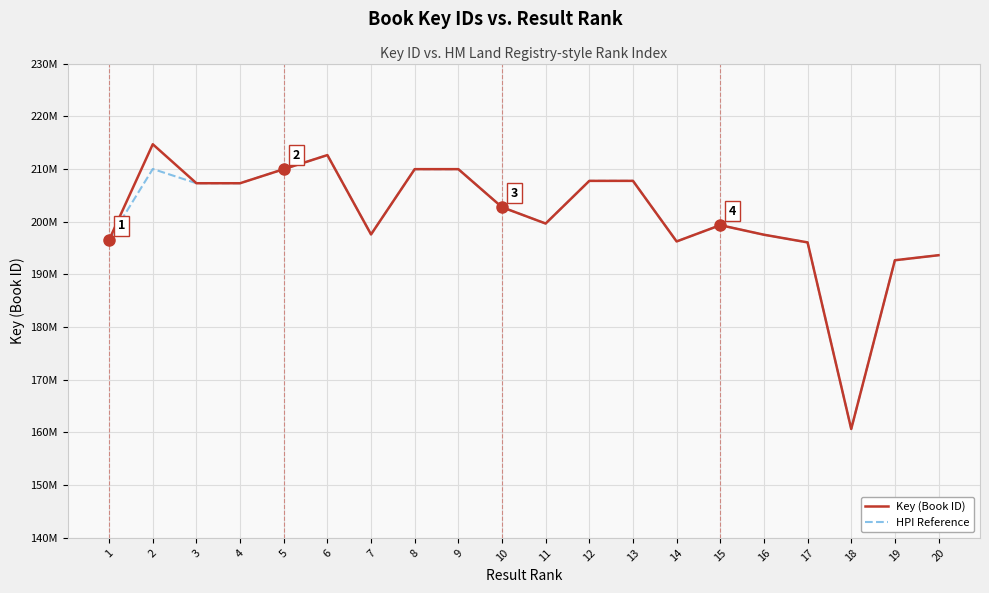

What are all the series names shown in the legend?

Key (Book ID), HPI Reference